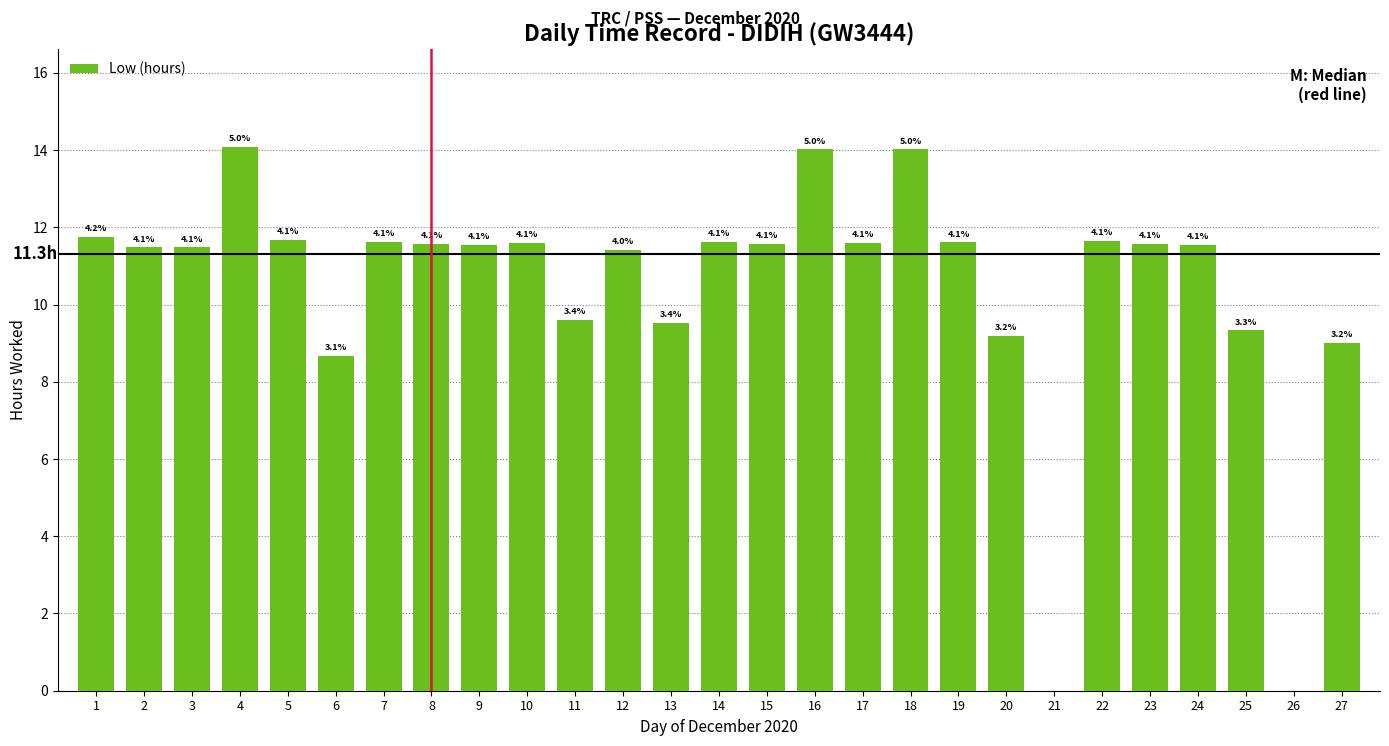

What value does the data have at 1?

11.8